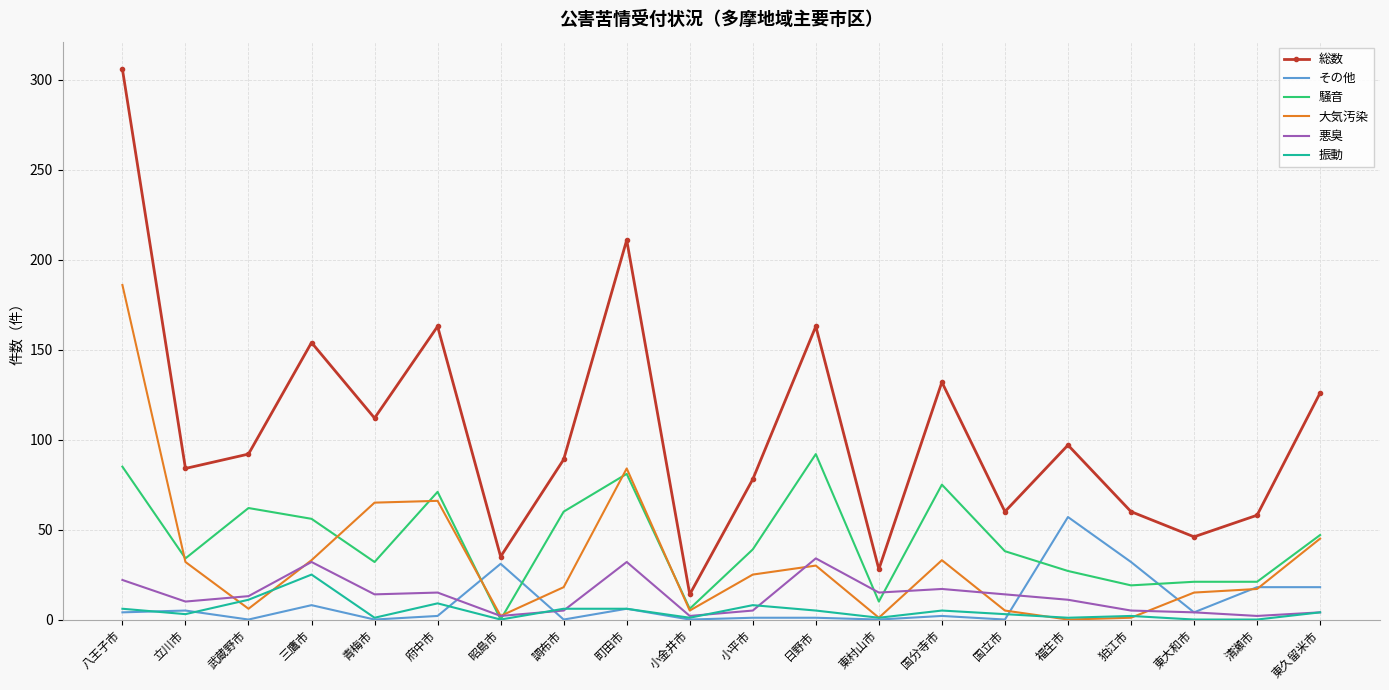

Which series has the largest range (max minus min)?

総数